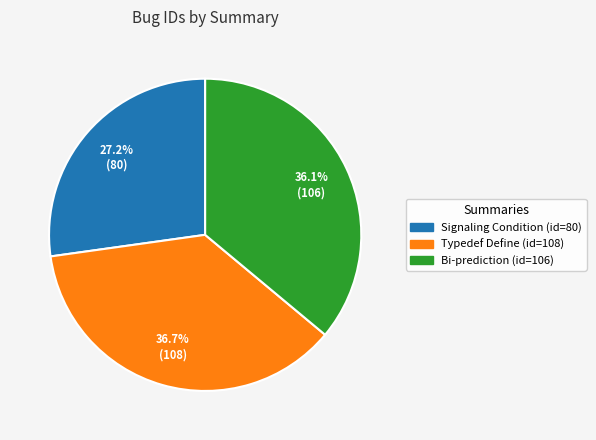

Is there any slice that represents more than half of the pie?

No